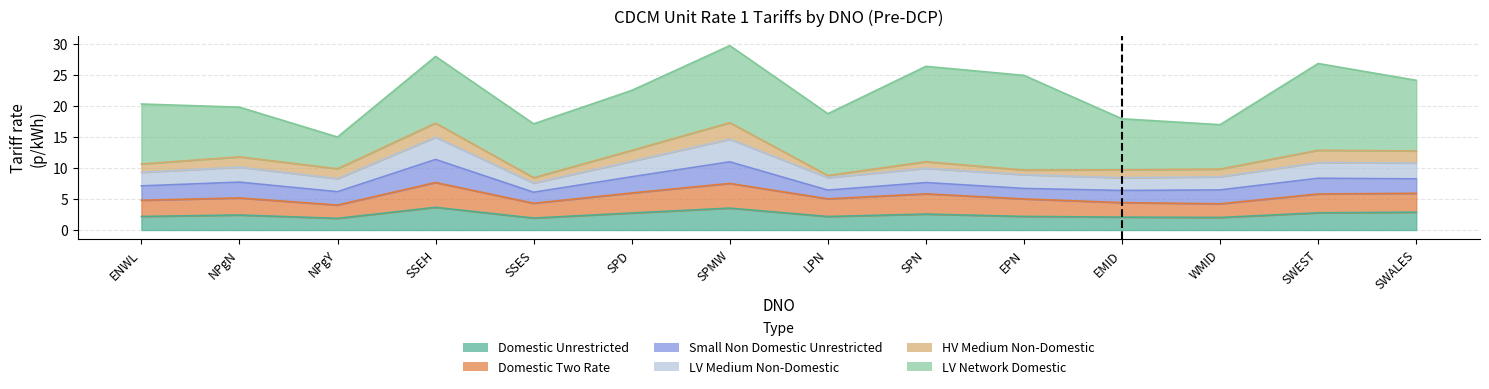

What is the minimum value shown in the chart?

0.3